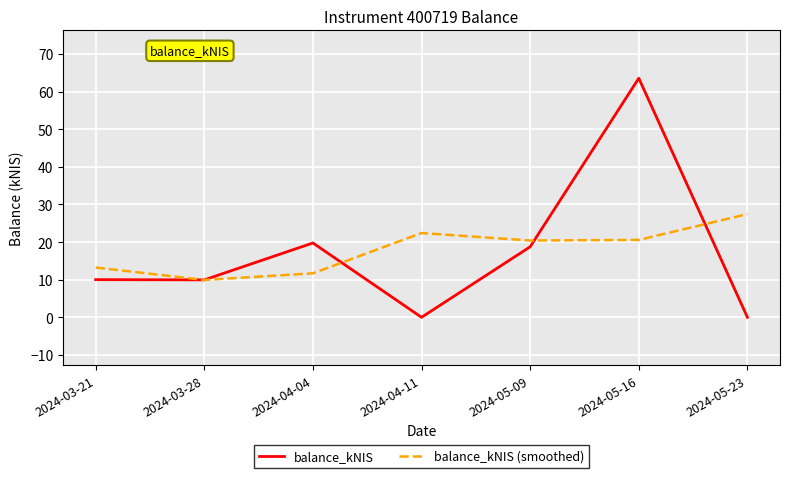

What is the difference between the highest and lowest values at 2024-04-11?

22.4